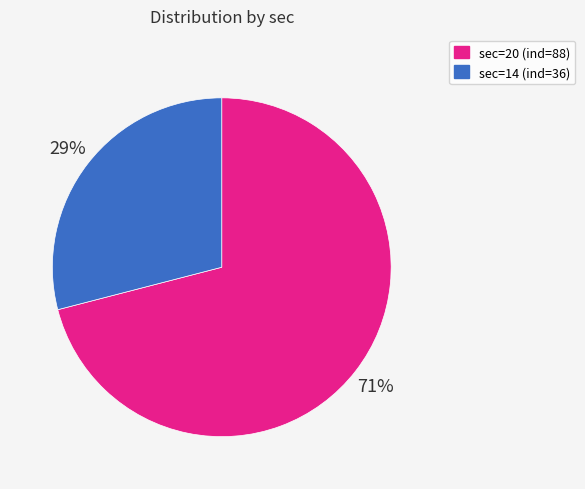

Which slice represents more than half of the pie?

sec=20 (ind=88)